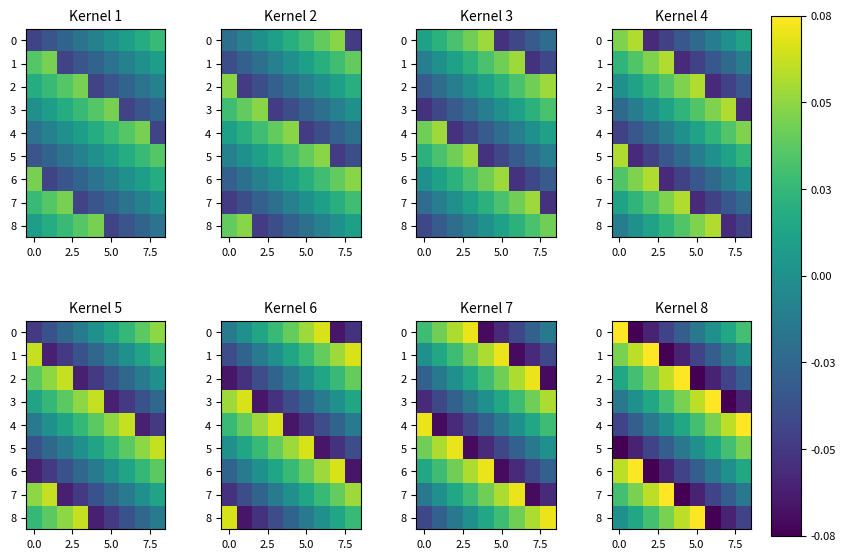

What is the highest value of the 1 series?

0.1